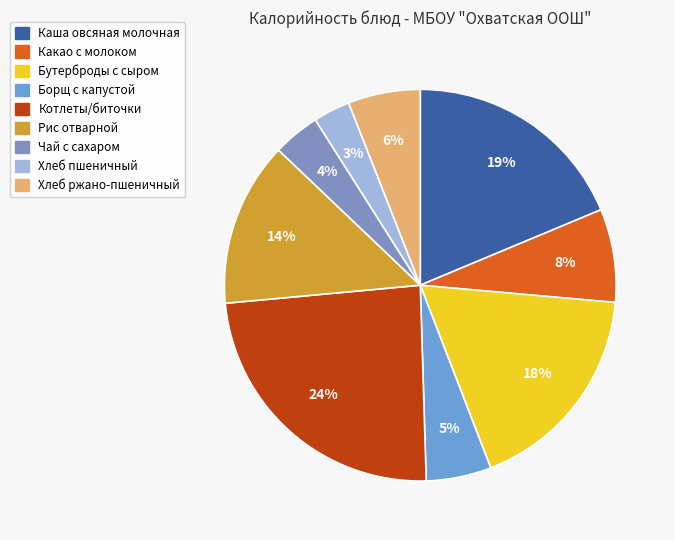

The Хлеб ржано-пшеничный slice represents 20% of the pie. True or false?

False